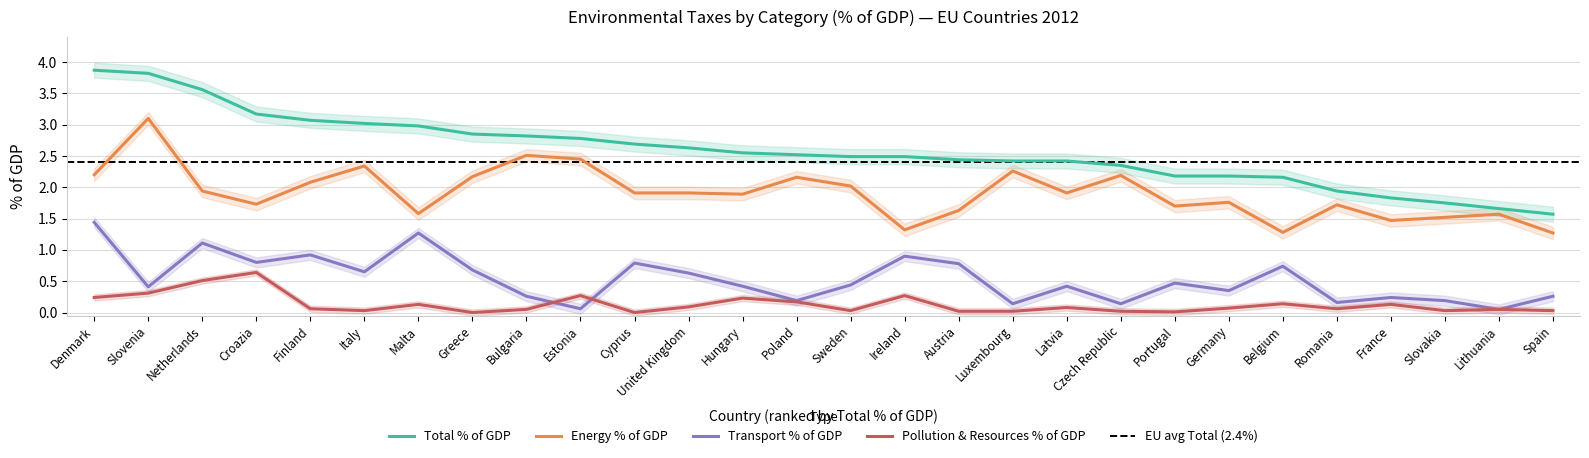

What is the difference between the maximum and second lowest values in the Pollution & Resources % of GDP series?

0.6